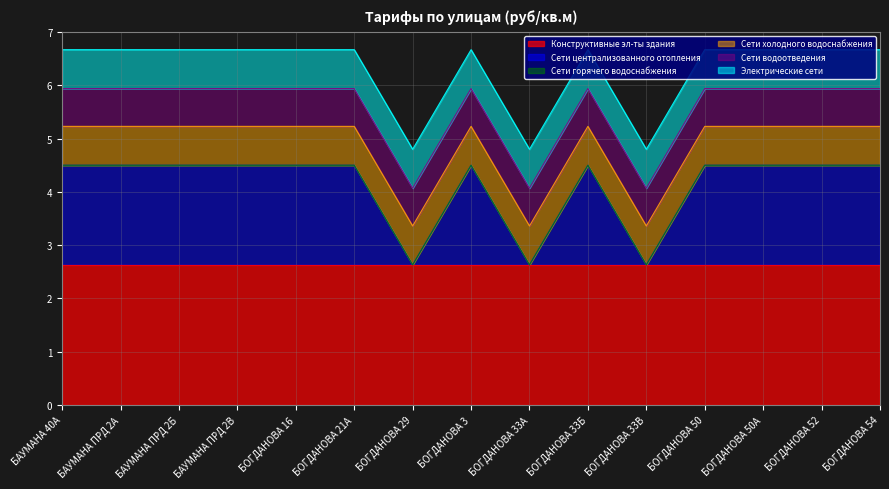

True or false: Сети централизованного отопления and Сети горячего водоснабжения cross at least once.

False